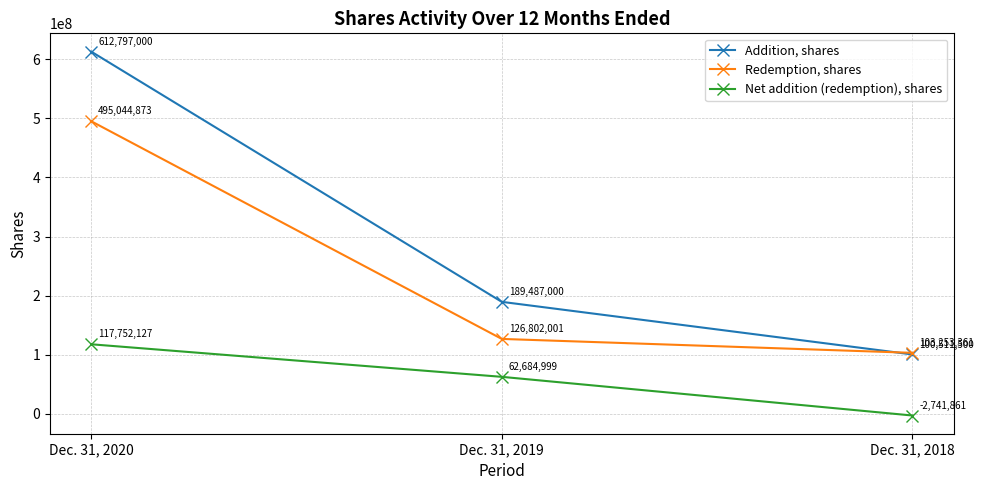

Which label corresponds to the largest value in the chart?

Dec. 31, 2020